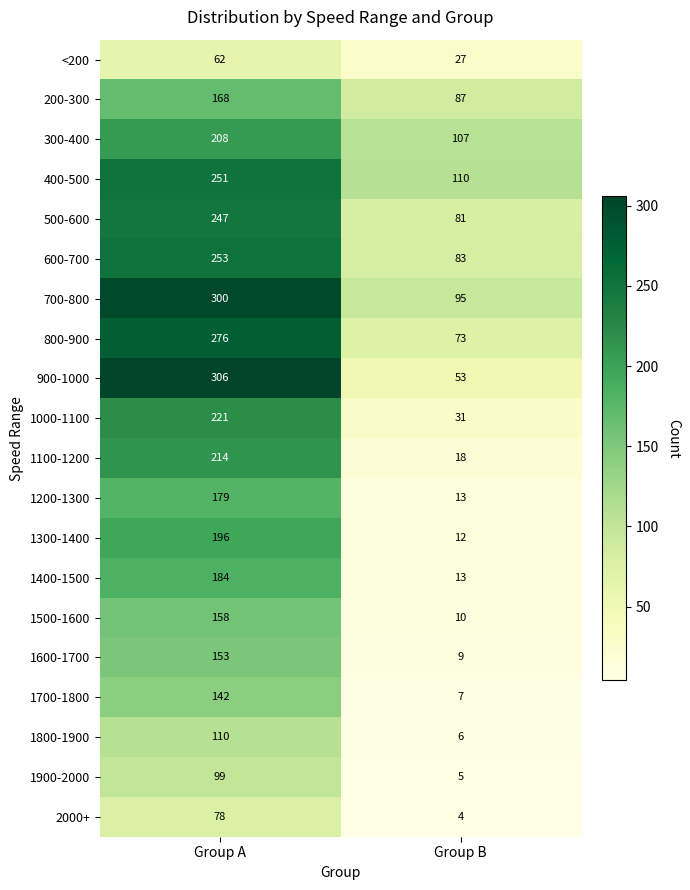

What is the difference between the maximum and minimum values in the 600-700 series?

170